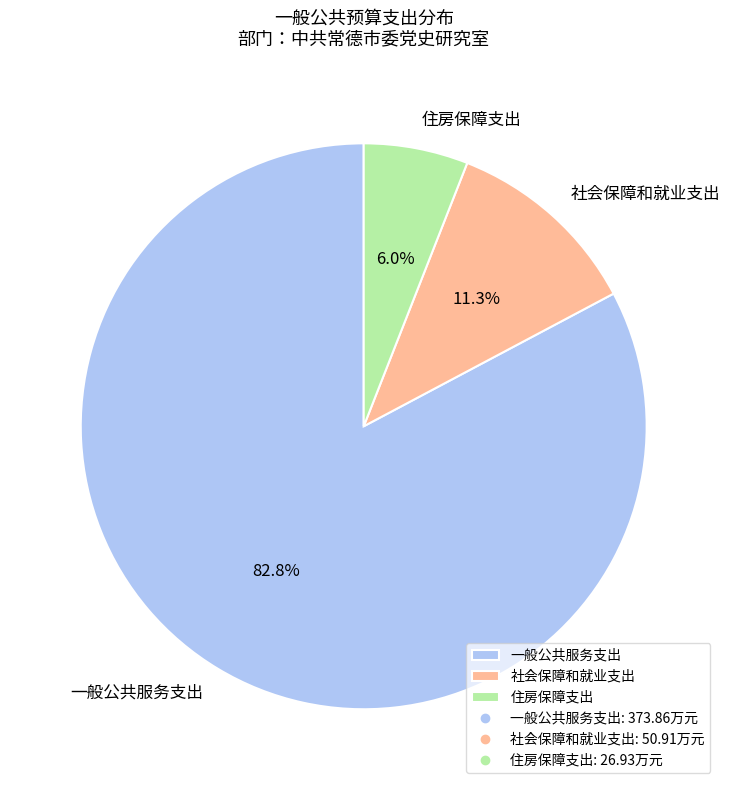

To the nearest percent, what portion does 一般公共服务支出 represent?

83%